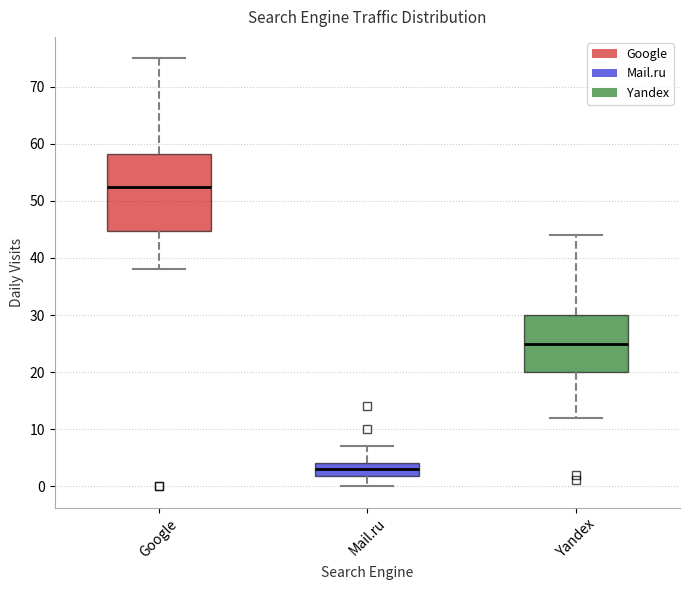

Reading left to right, transcribe this box plot: for each box, give where its median line is, the range the box spans, and where its two whiskers end, as read against the y-axis. The values are not printed on the chart, so give them approximately, as read against the axis.

Google: median 53, box 45 to 58, whiskers 38 to 75
Mail.ru: median 3, box 2 to 4, whiskers 0 to 7
Yandex: median 25, box 20 to 30, whiskers 12 to 44